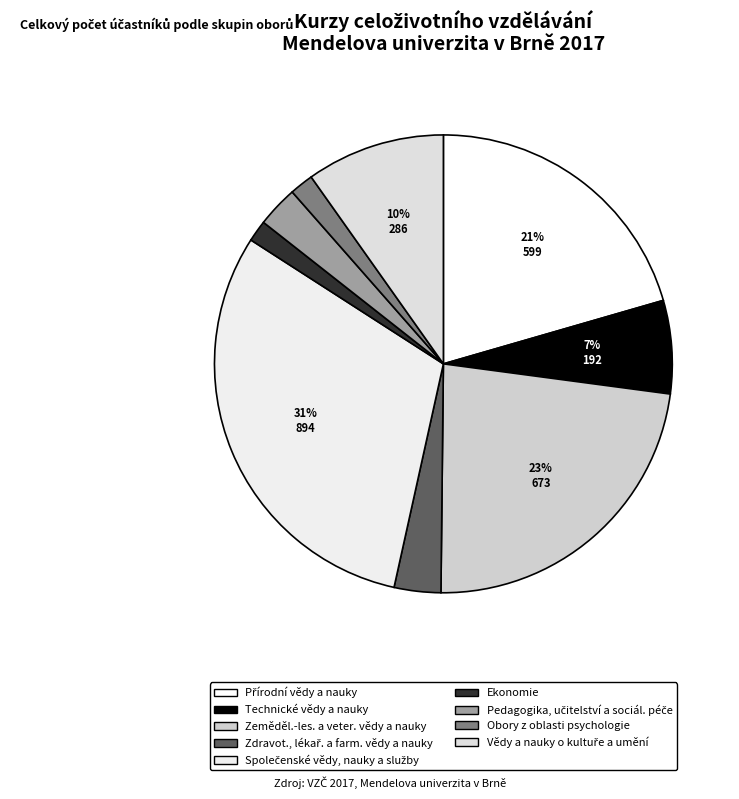

True or false: Obory z oblasti psychologie accounts for 2% of the total.

True